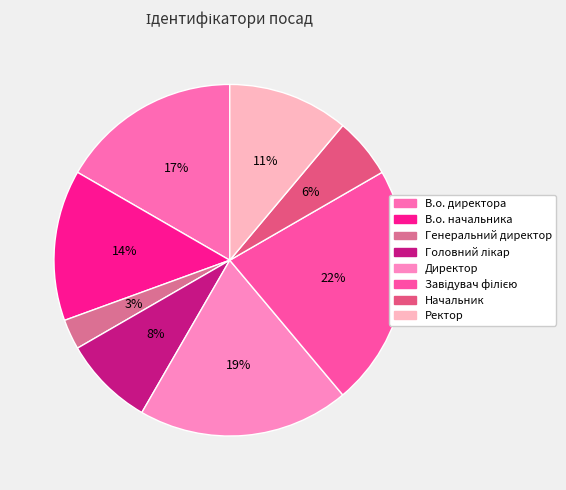

What percentage is the Ректор slice, to the nearest percent?

11%